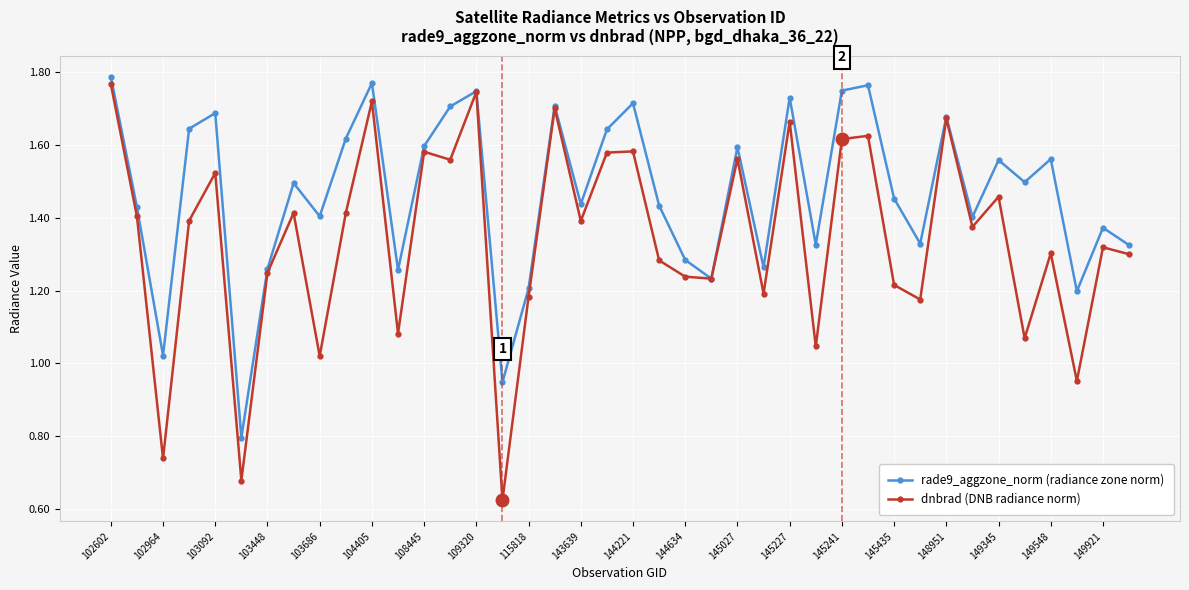

True or false: rade9_aggzone_norm (radiance zone norm) has more than 1 points higher than both neighbors.

True